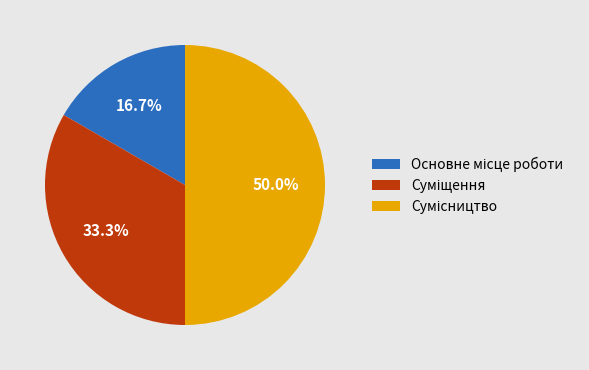

To the nearest percent, what is the average slice percentage?

33%